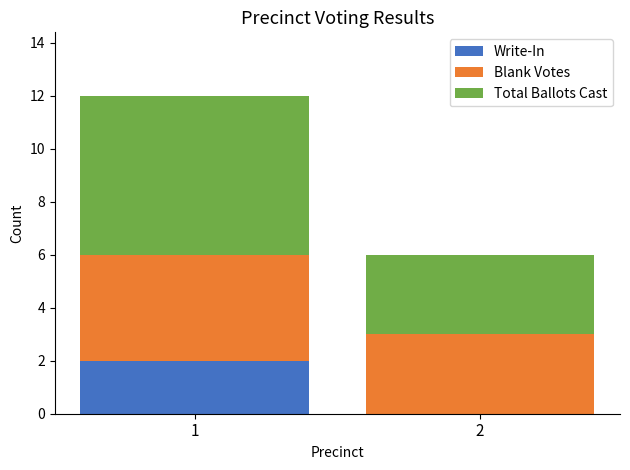

The value of Write-In at 2 is -1. True or false?

False